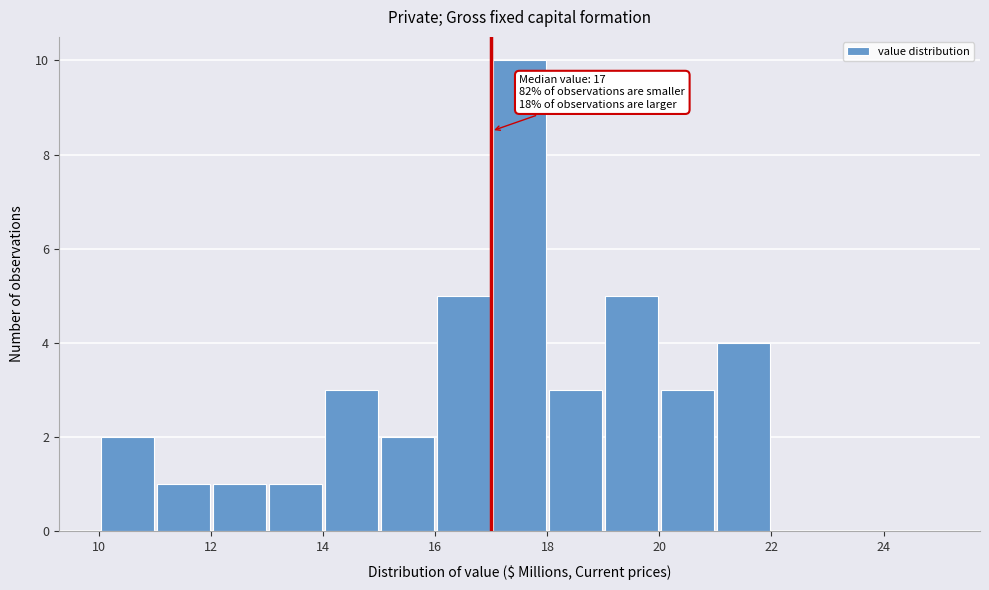

Over which range of the x-axis is the bar tallest?

17 to 18